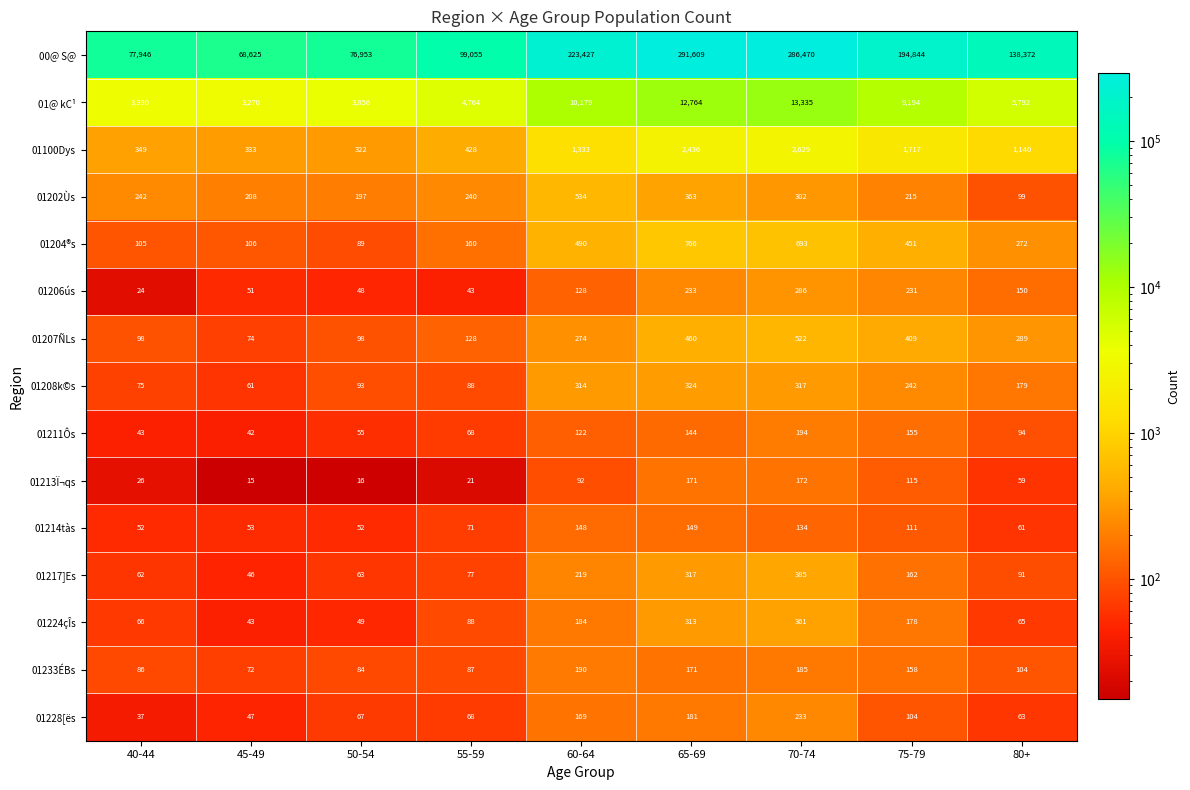

True or false: 01207ÑLs has a value of 522 at 70-74.

True